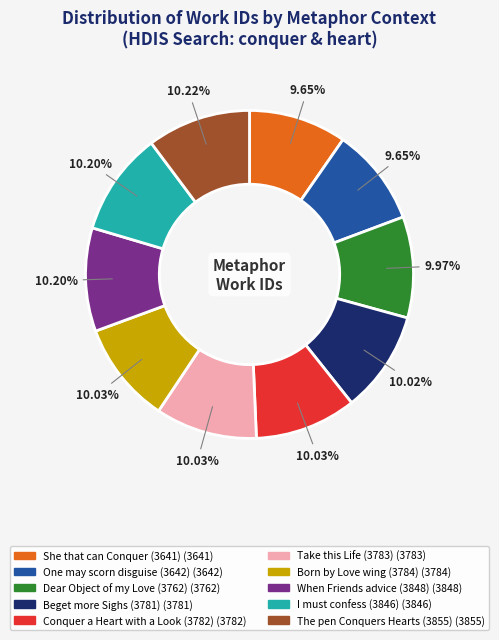

Count the number of slices in the pie.

10